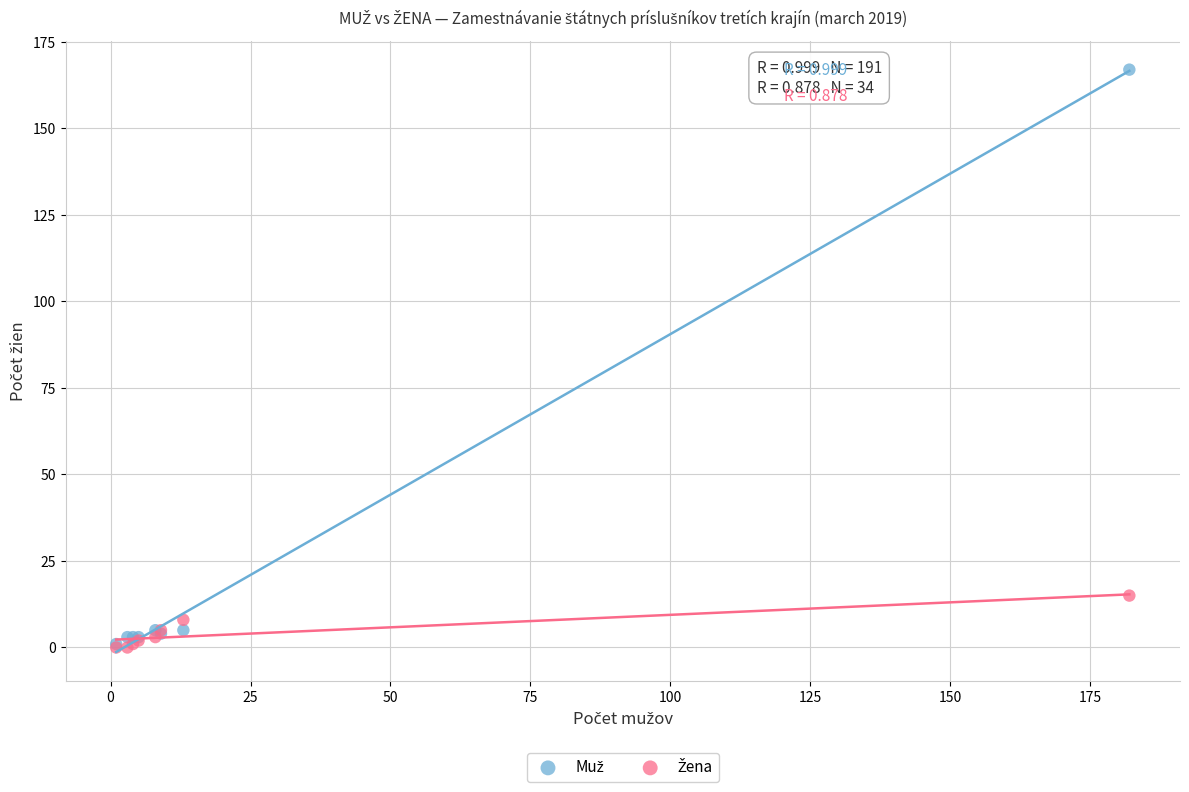

Across all series, what Y value is closest to 83?

15